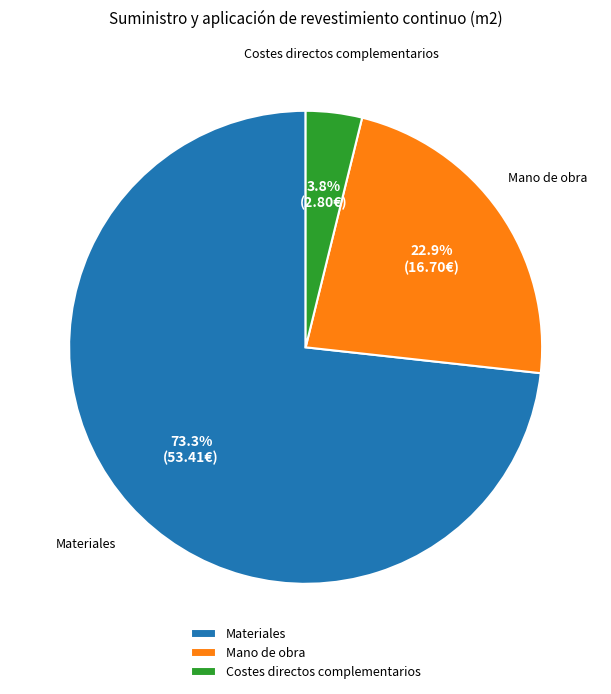

What percentage is the Materiales slice, to the nearest percent?

73%